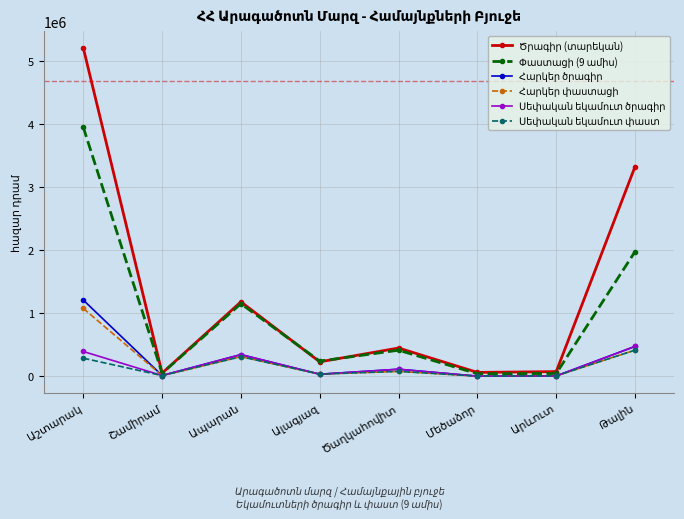

At how many categories does at least one series exceed 576177?

3